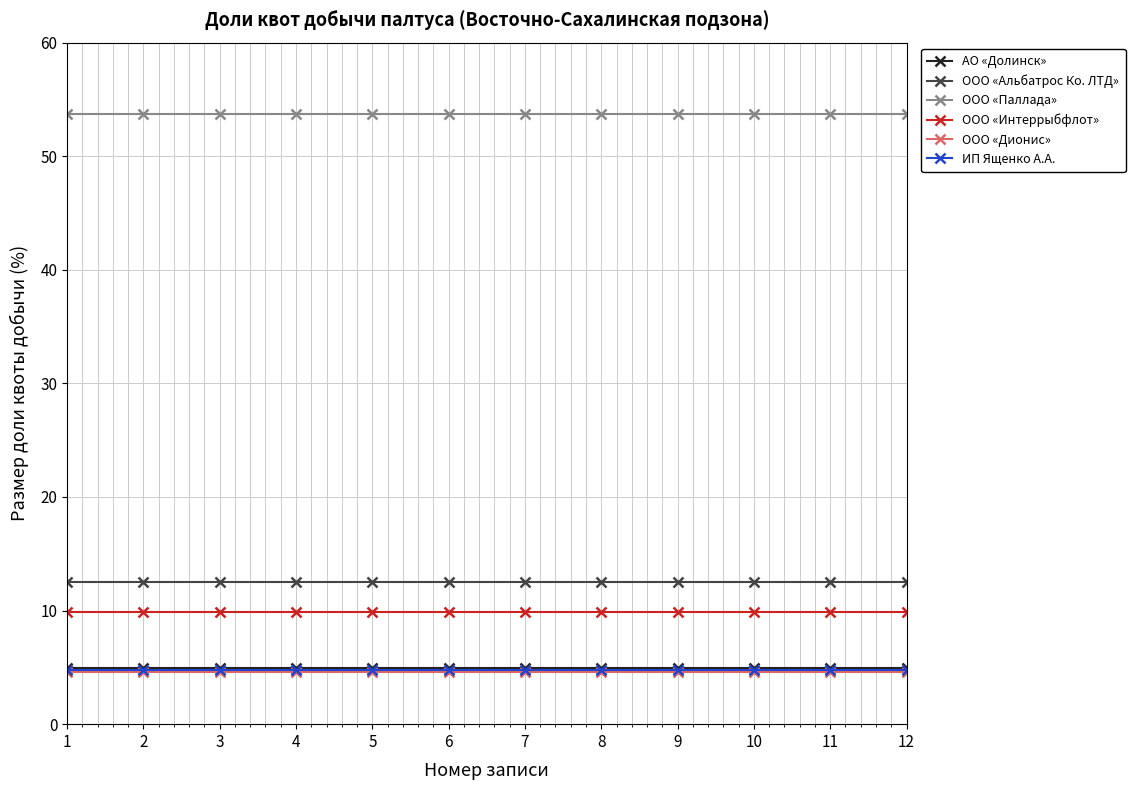

Does the chart display data point markers on the line(s)?

Yes